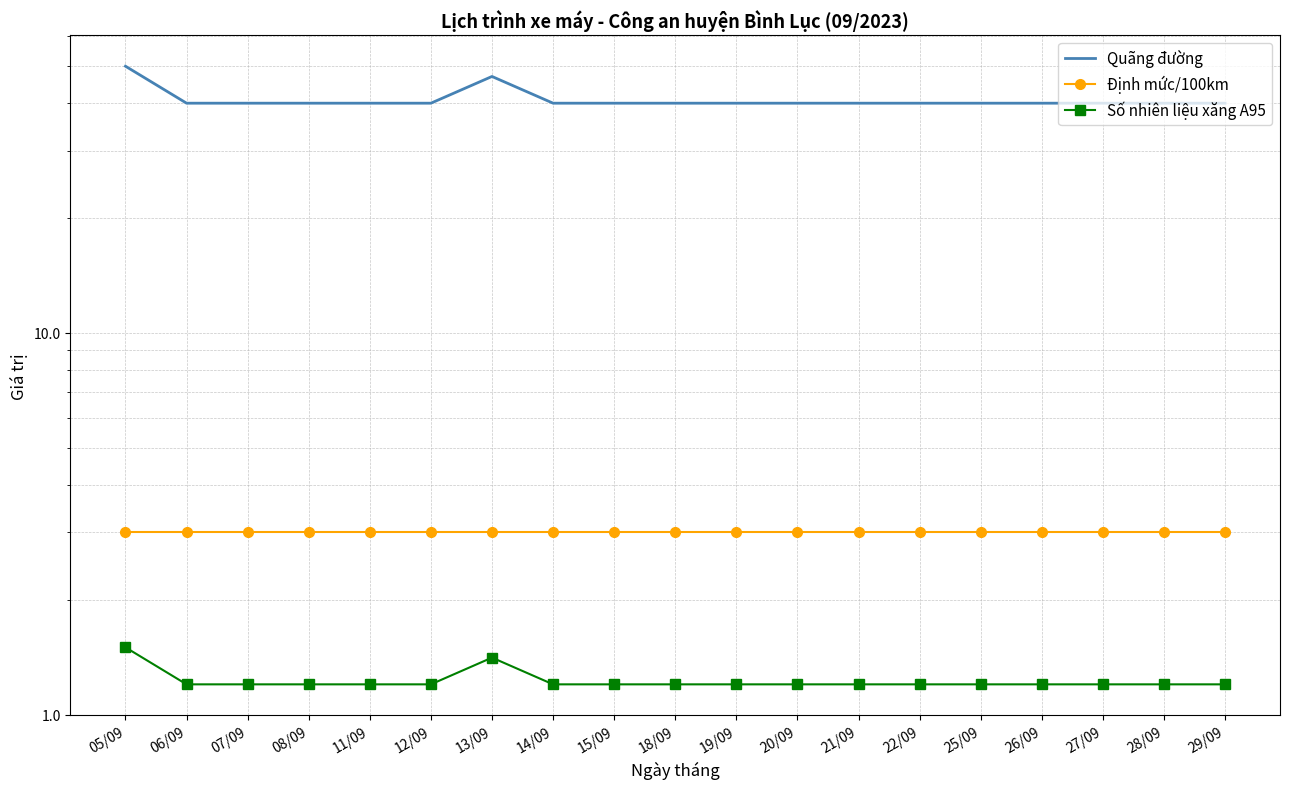

The Định mức/100km series shows 4.4 at 06/09. True or false?

False